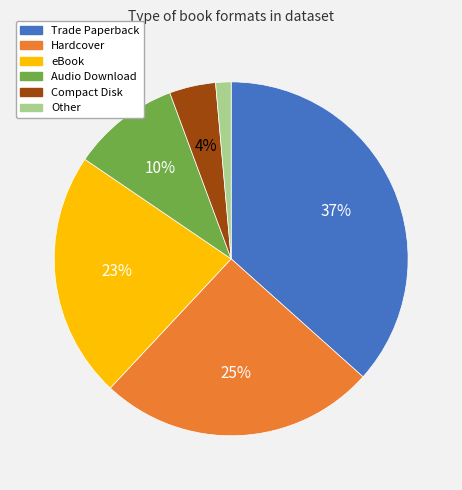

To the nearest percent, what portion does Hardcover represent?

25%